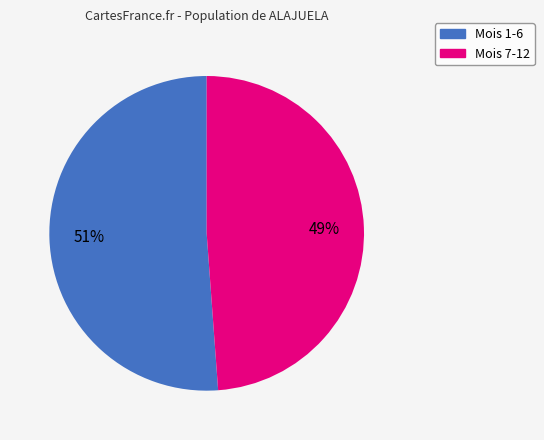

Does any single category account for the majority?

Yes